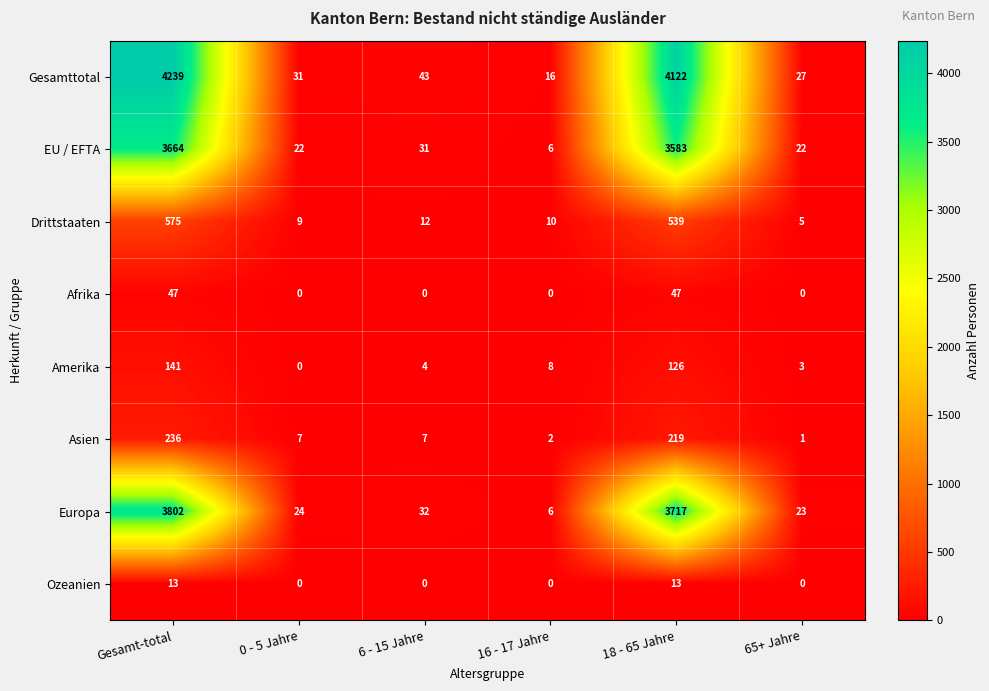

List the series in order of their peak value, highest first.

Gesamttotal, Europa, EU / EFTA, Drittstaaten, Asien, Amerika, Afrika, Ozeanien